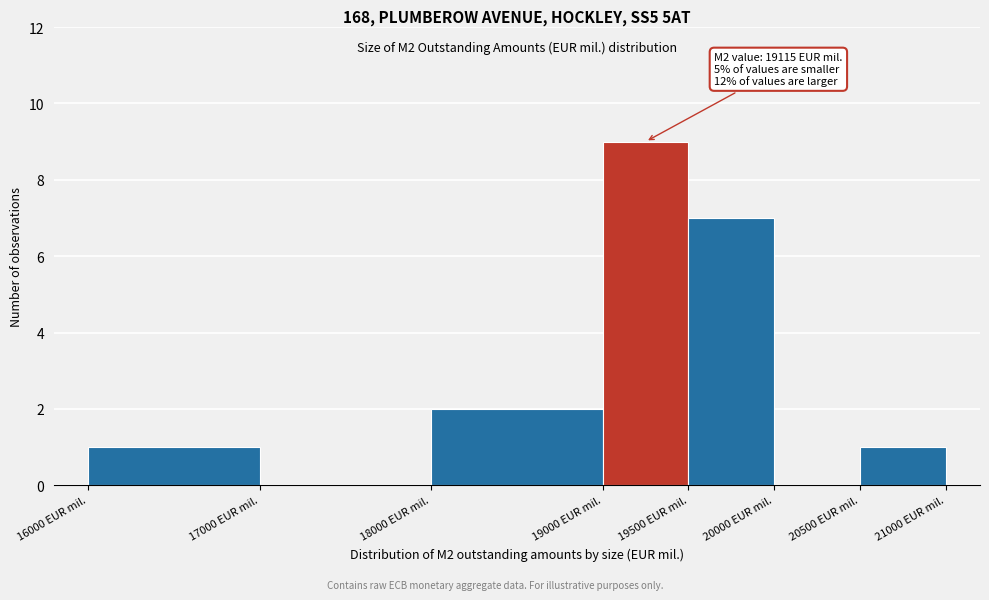

Over which range of the x-axis is the bar tallest?

19000 to 19500